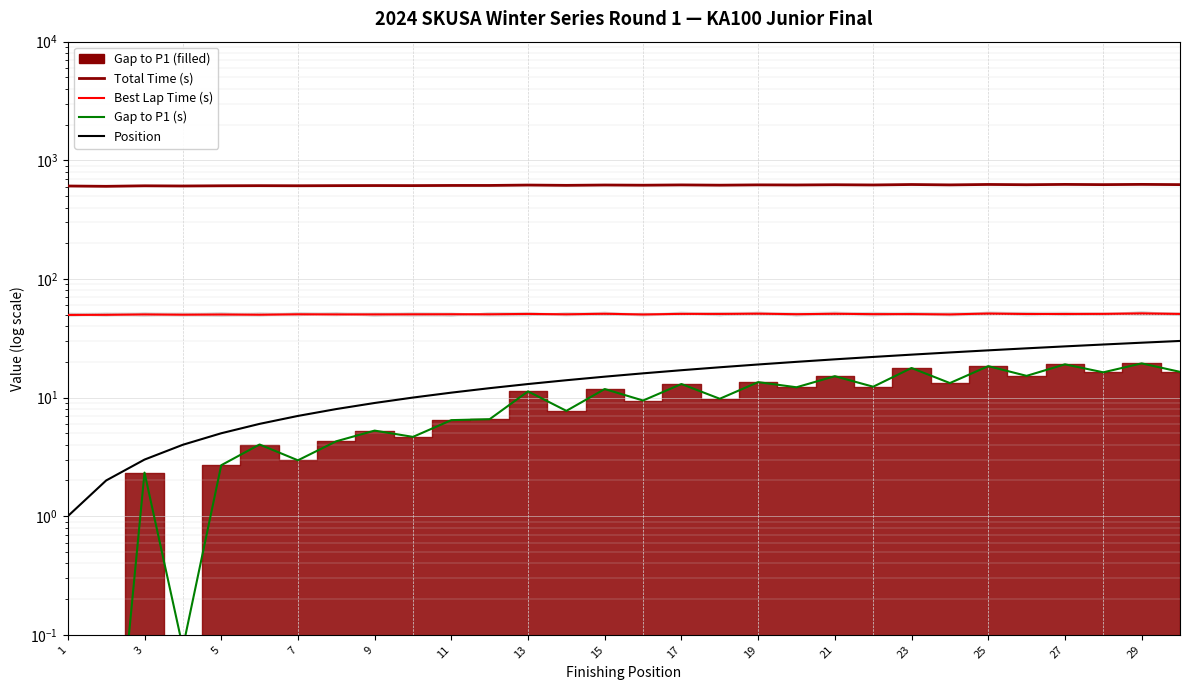

True or false: Total Time (s) has a value of 254.2 at 1.

False